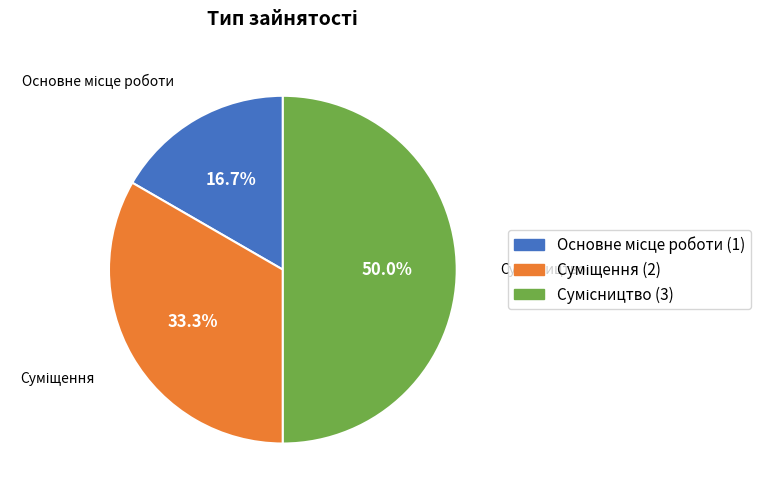

Count the number of slices in the pie.

3